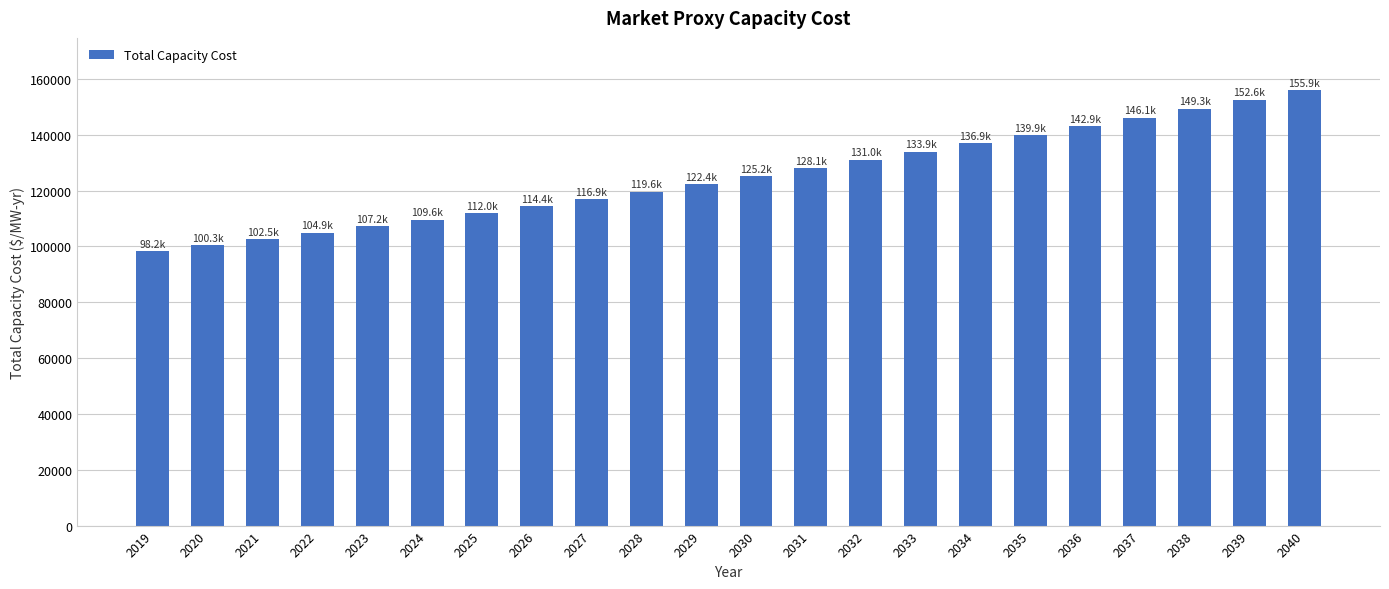

Reading left to right, extract all data points from this chart.

2019=98167.2	2020=100326.9	2021=102534.1	2022=104892.4	2023=107200.0	2024=109558.4	2025=111968.7	2026=114432.0	2027=116949.5	2028=119639.4	2029=122391.1	2030=125206.1	2031=128085.8	2032=131031.8	2033=133914.5	2034=136860.6	2035=139871.5	2036=142948.7	2037=146093.6	2038=149307.6	2039=152592.4	2040=155949.4